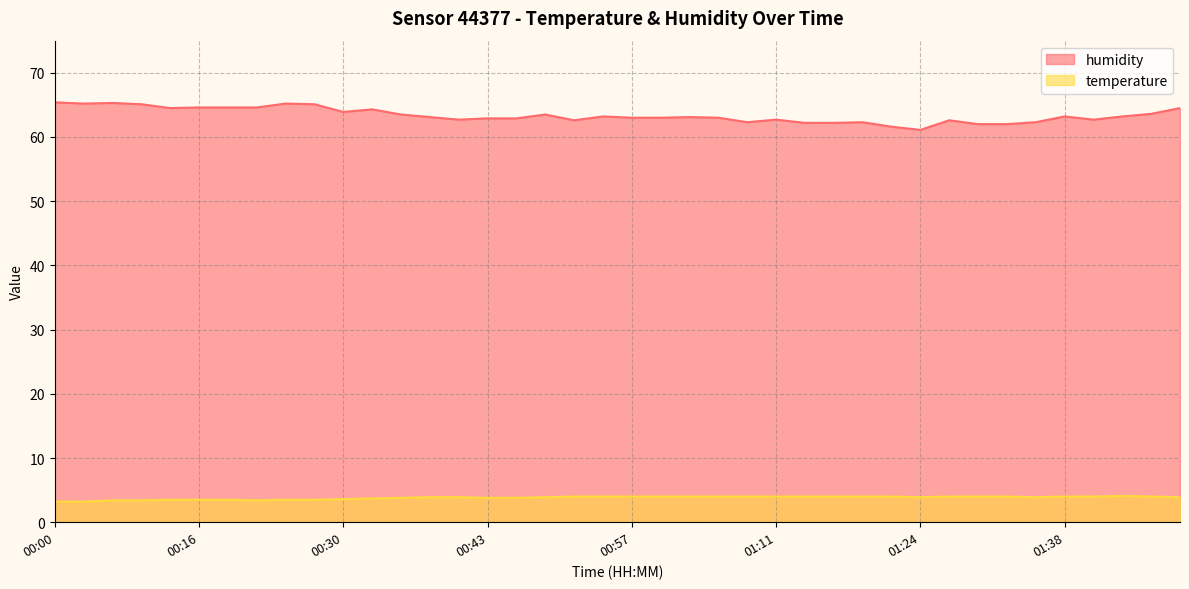

Read the humidity value at 00:13.

64.5